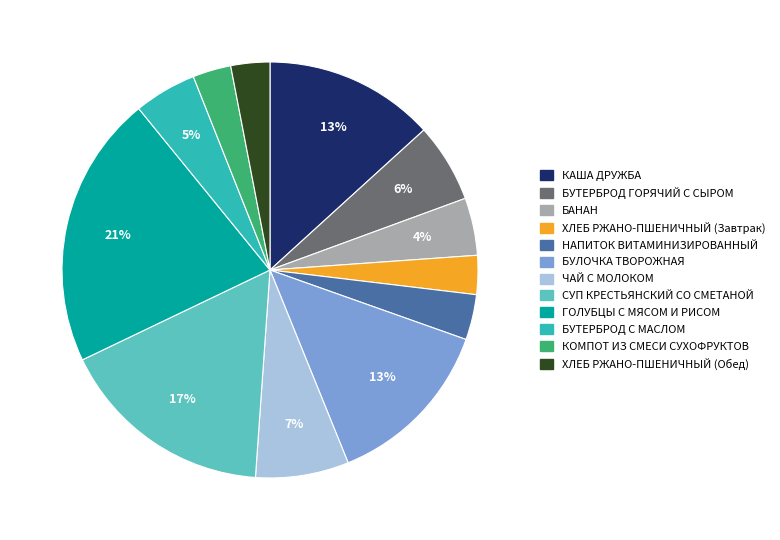

How many segments does this pie chart have?

12